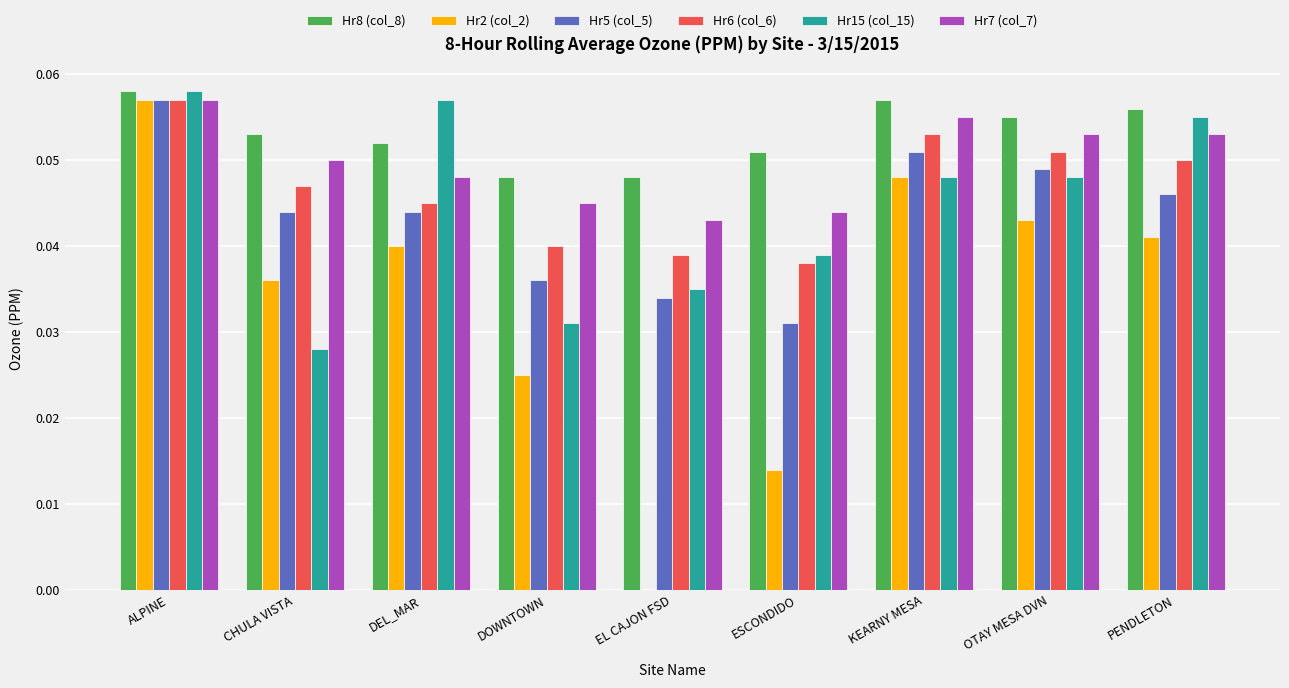

True or false: Hr5 (col_5) has a value of 0.1 at DOWNTOWN.

False